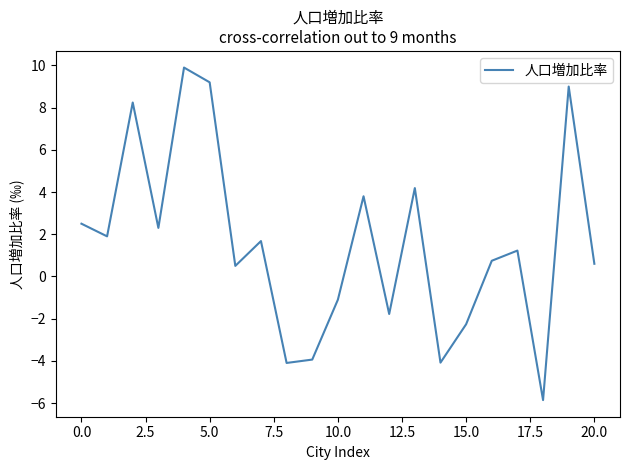

What is the smallest value displayed?

-5.9